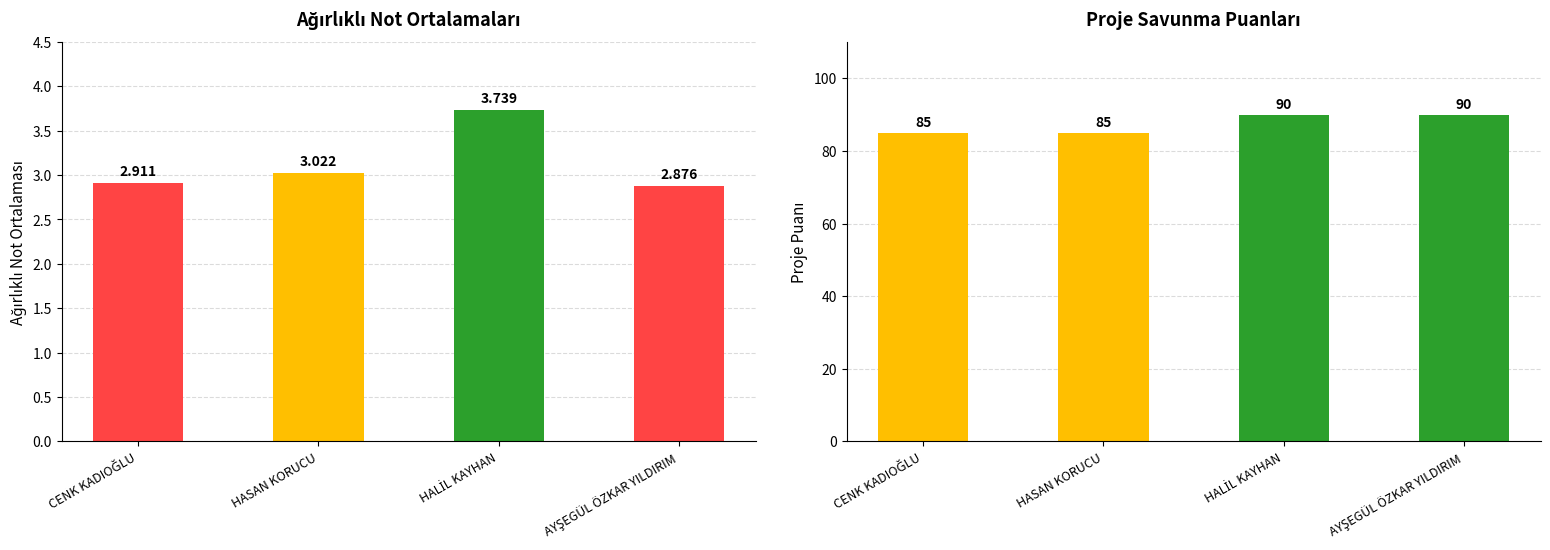

What is the average value of the Proje Puanı series?

87.5